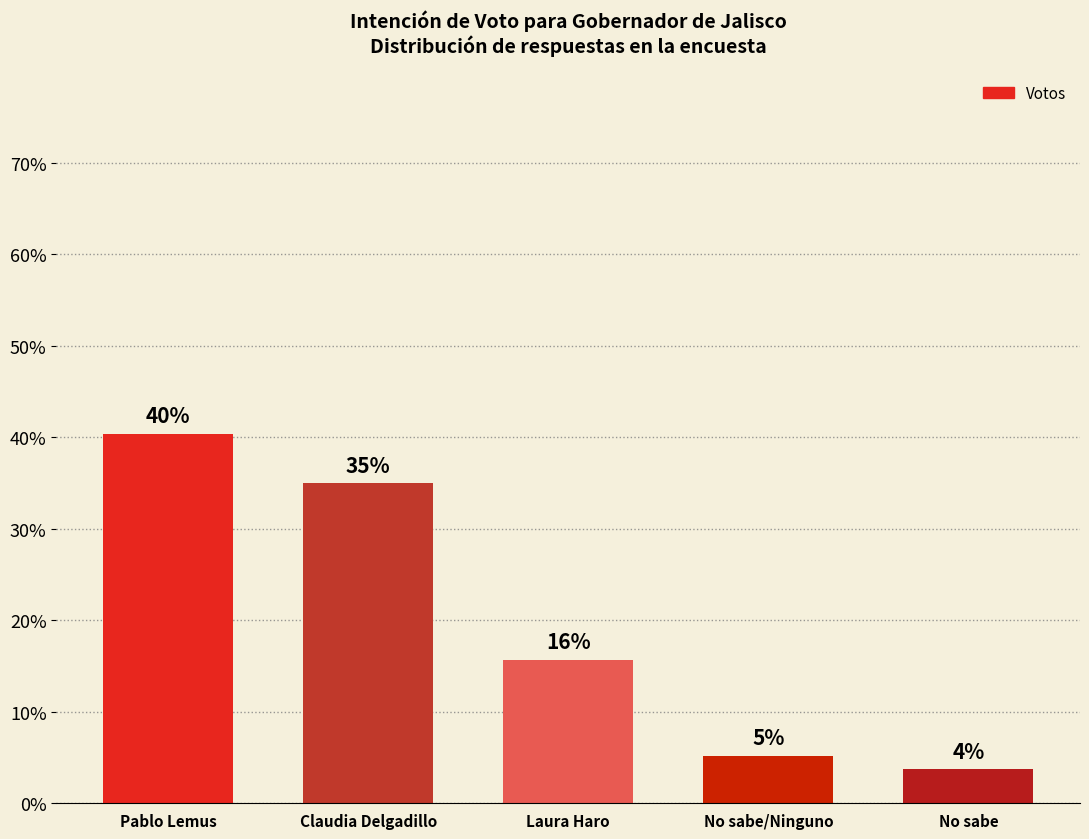

Are the bars horizontal?

No